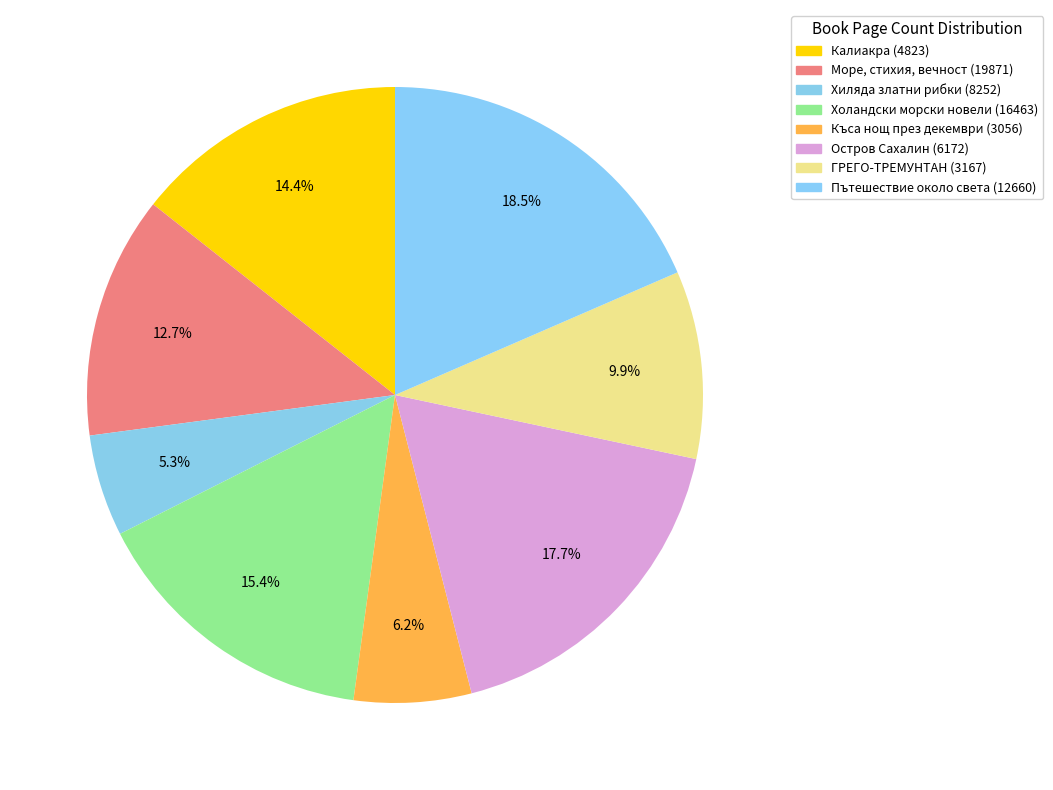

To the nearest percent, what is the average slice percentage?

12%